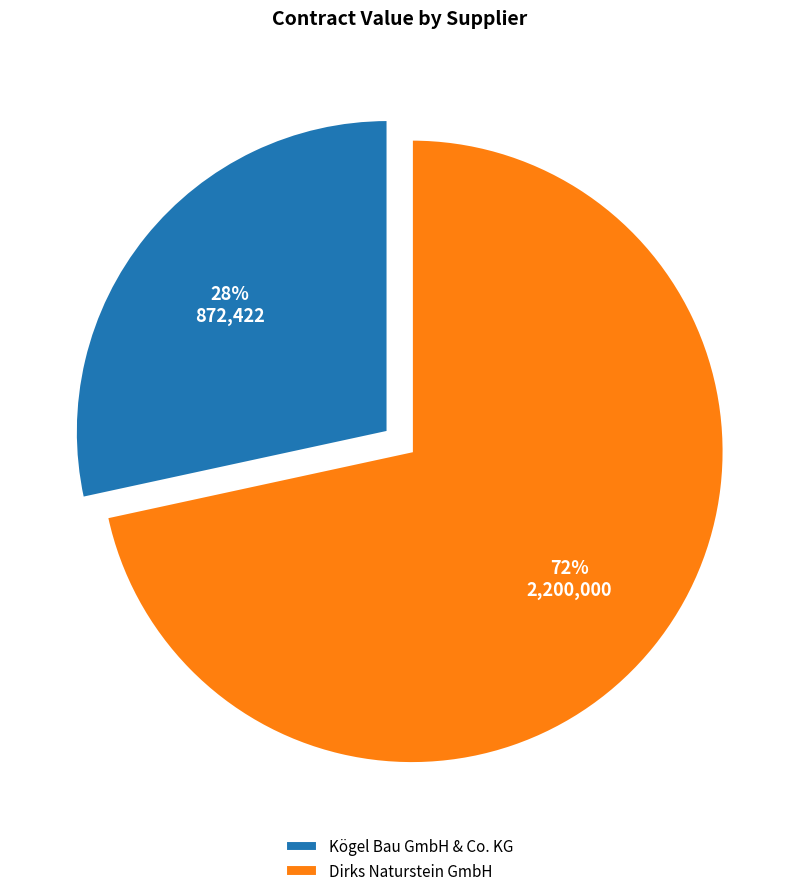

Which slice is the largest?

Dirks Naturstein GmbH